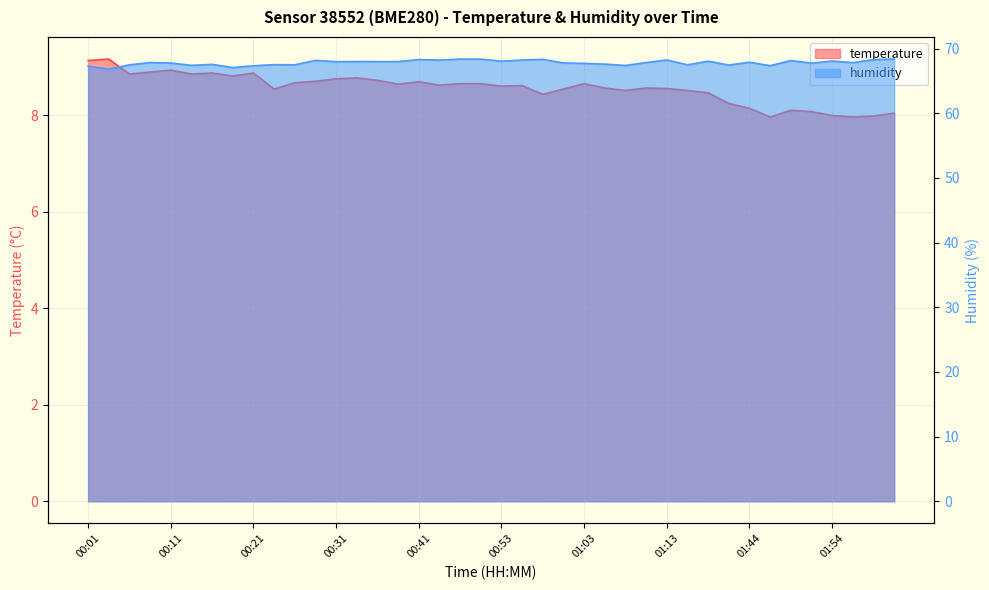

What is the label of the 1st point from the right?

02:01